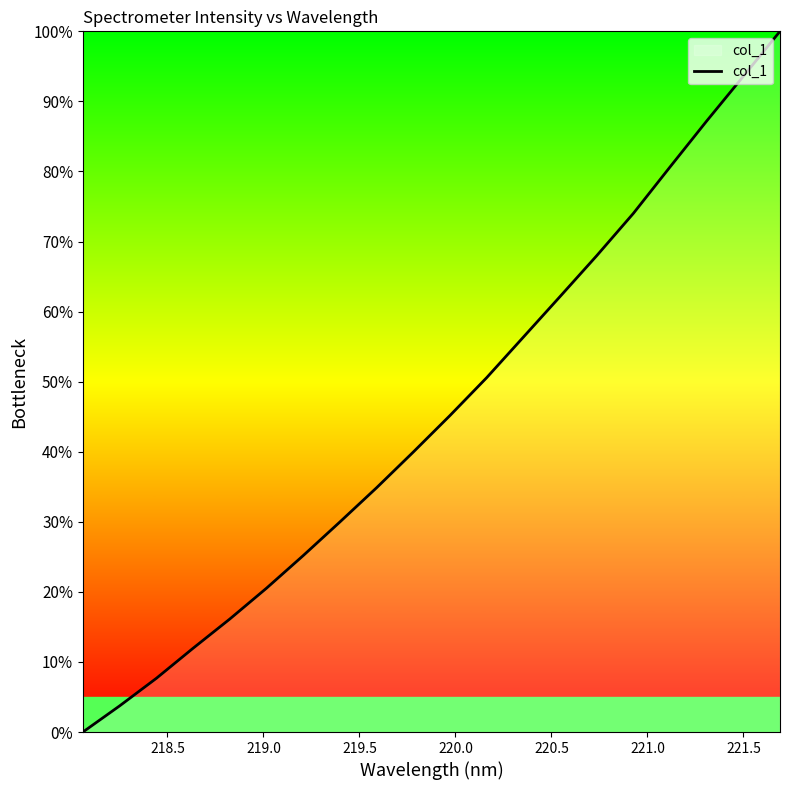

Reading left to right, what are all the values shown in this chart?

0.0	3.7	7.7	12.0	16.1	20.5	25.2	30.0	34.9	40.0	45.2	50.6	56.3	62.1	68.0	74.0	80.6	87.2	93.6	100.0